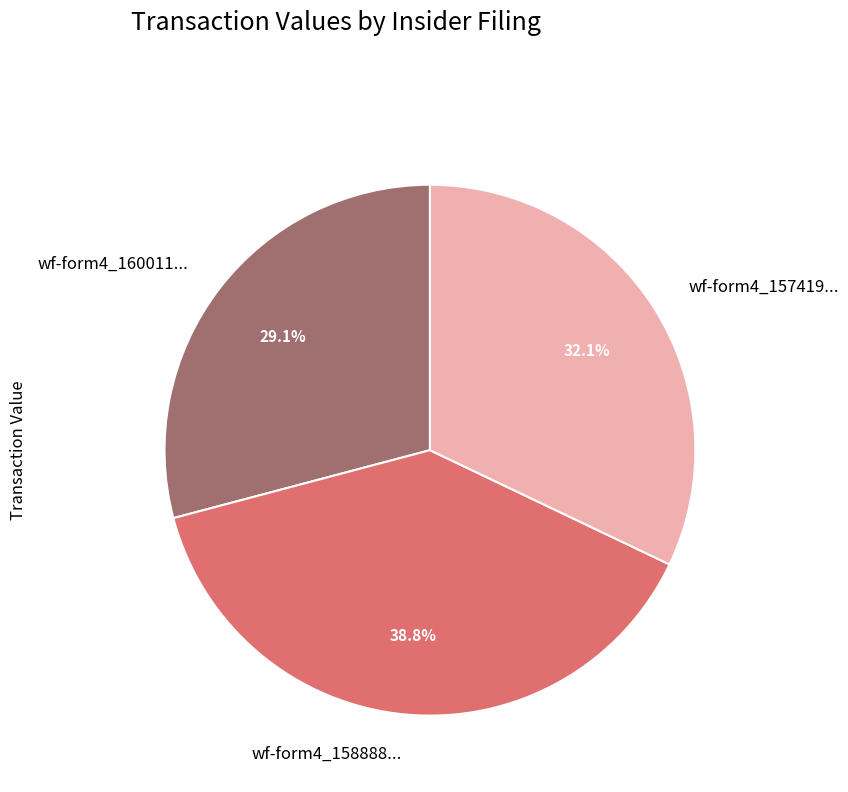

What is the largest slice in the pie chart?

wf-form4_158888...